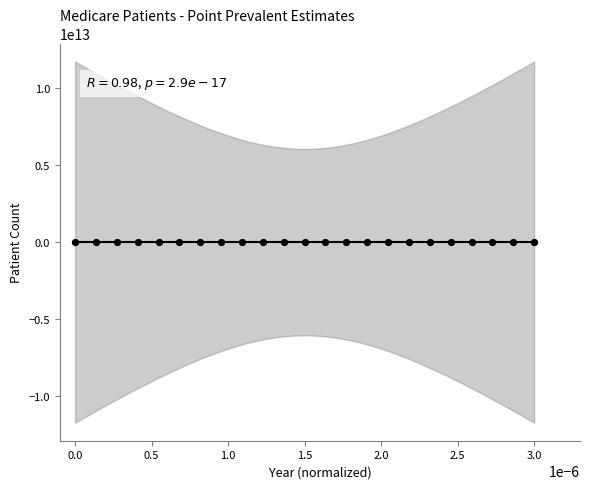

What is the range of Y values (max minus min)?

3862120